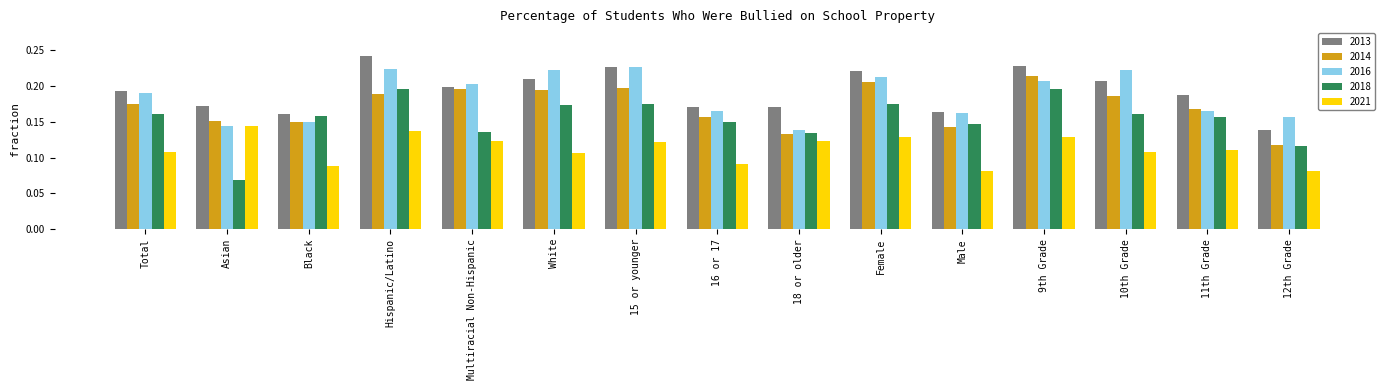

How many 2013 values are between 0 and 1?

15